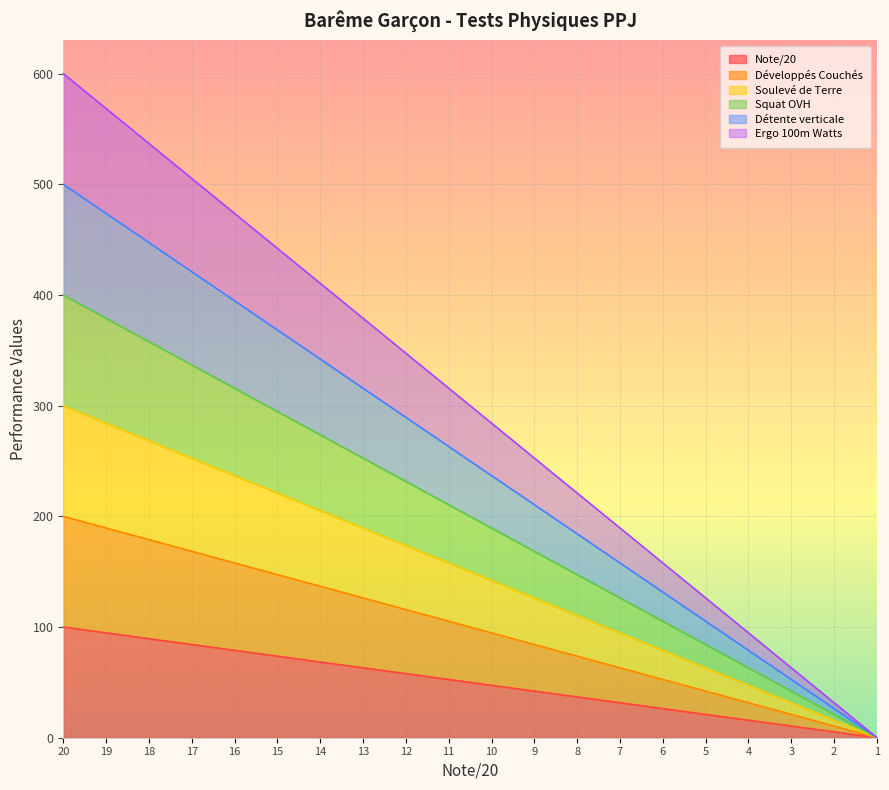

True or false: Détente verticale has more than 0 points higher than both neighbors.

False